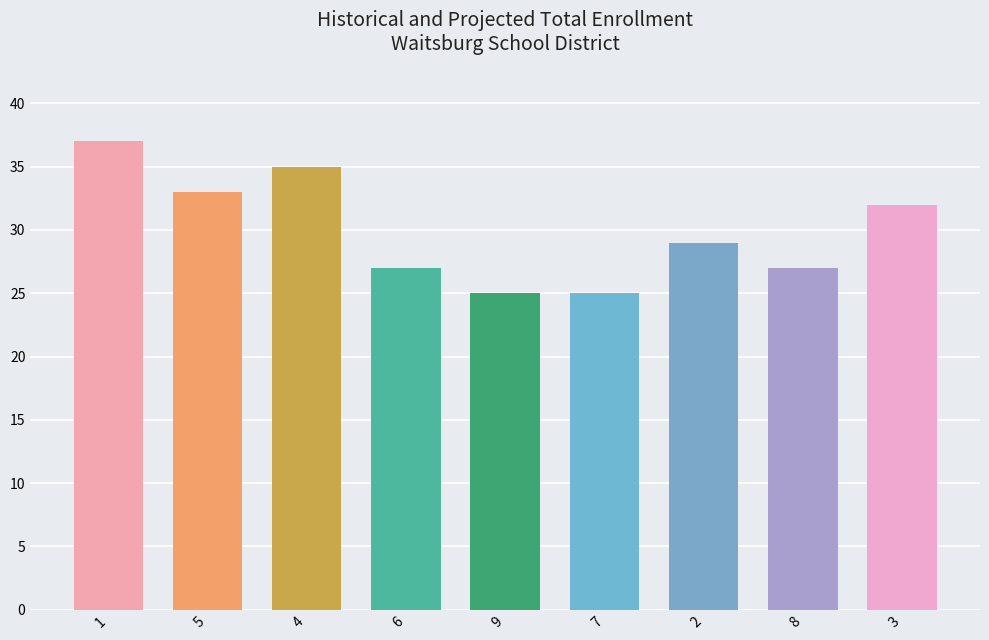

Count the number of data series in this chart.

1